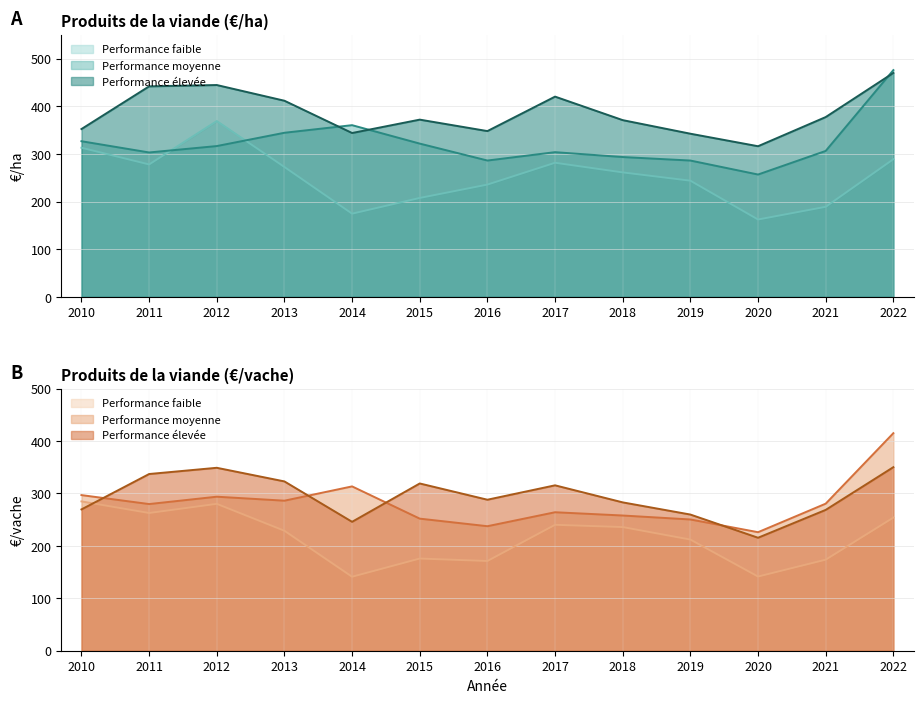

Is the value of Performance faible (€/vache) at 2021 greater than the value of Performance élevée (€/ha) at 2020?

No